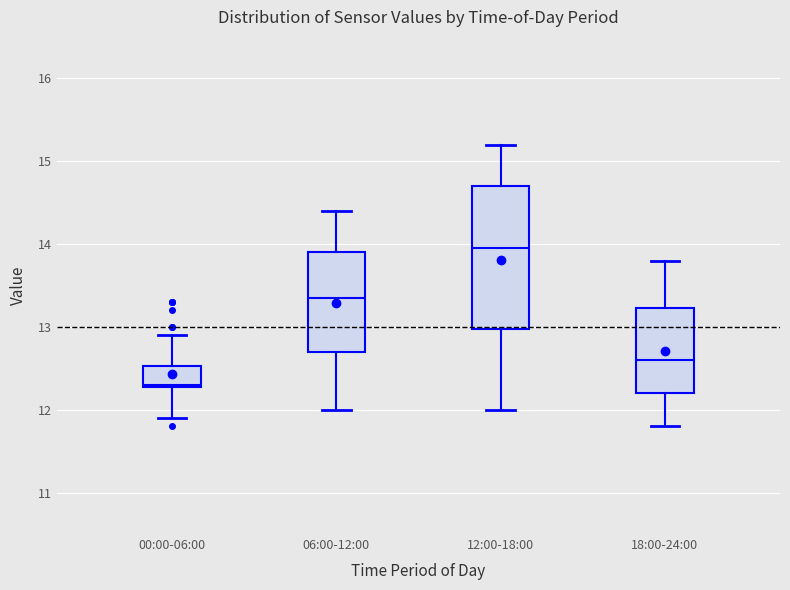

Reading left to right, transcribe this box plot: for each box, give where its median line is, the range the box spans, and where its two whiskers end, as read against the y-axis. The values are not printed on the chart, so give them approximately, as read against the axis.

00:00-06:00: median 12.3, box 12.3 to 12.5, whiskers 11.9 to 12.9
06:00-12:00: median 13.4, box 12.7 to 13.9, whiskers 12.0 to 14.4
12:00-18:00: median 14.0, box 13.0 to 14.7, whiskers 12.0 to 15.2
18:00-24:00: median 12.6, box 12.2 to 13.2, whiskers 11.8 to 13.8